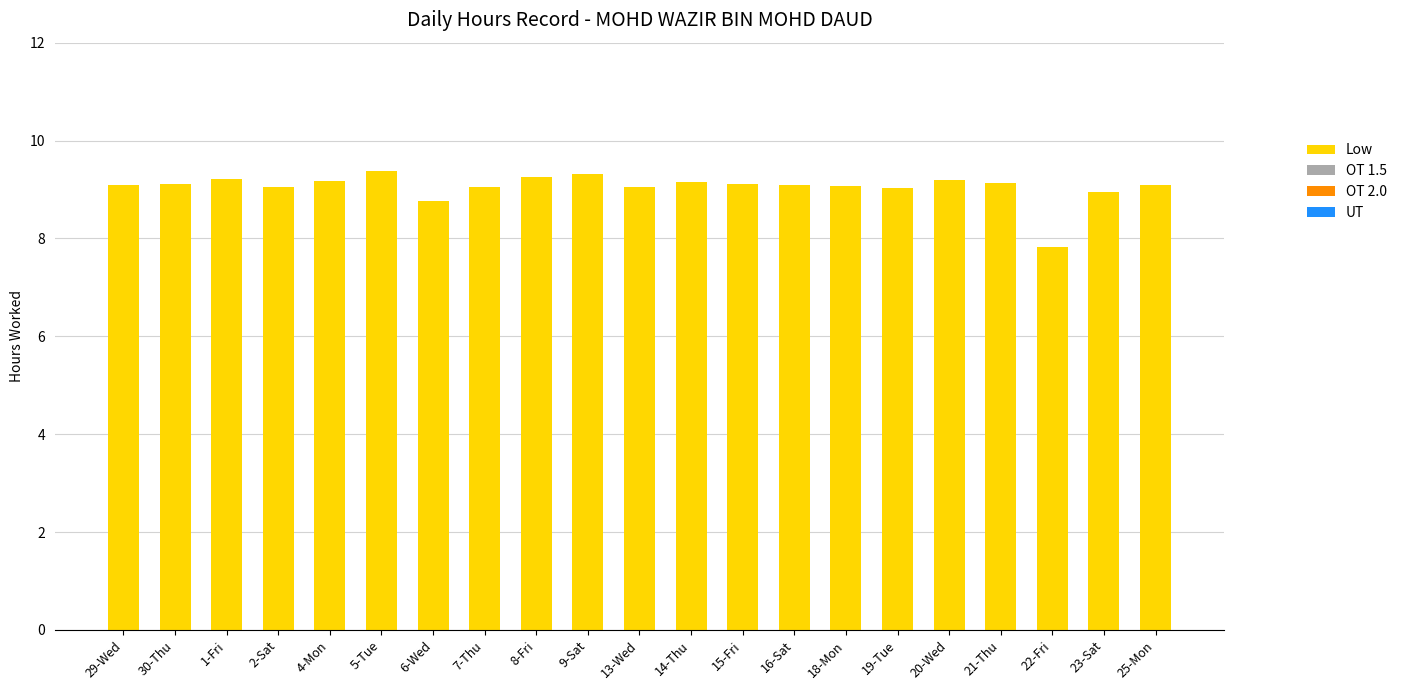

Approximately how many times larger is the value at 29-Wed compared to 16-Sat?

1.0